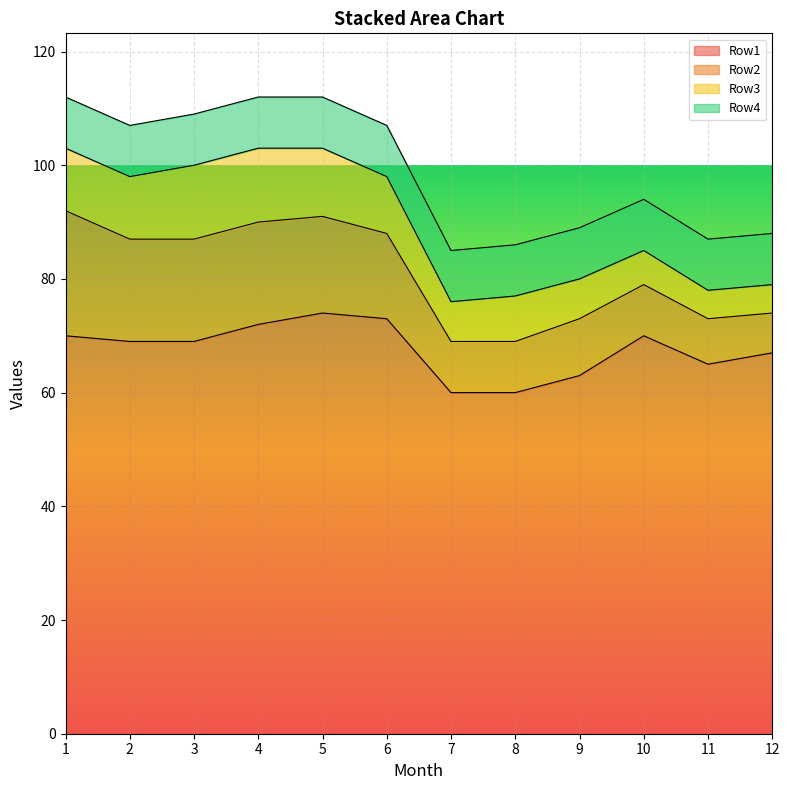

Which category has the highest value in the Row3 series?

3